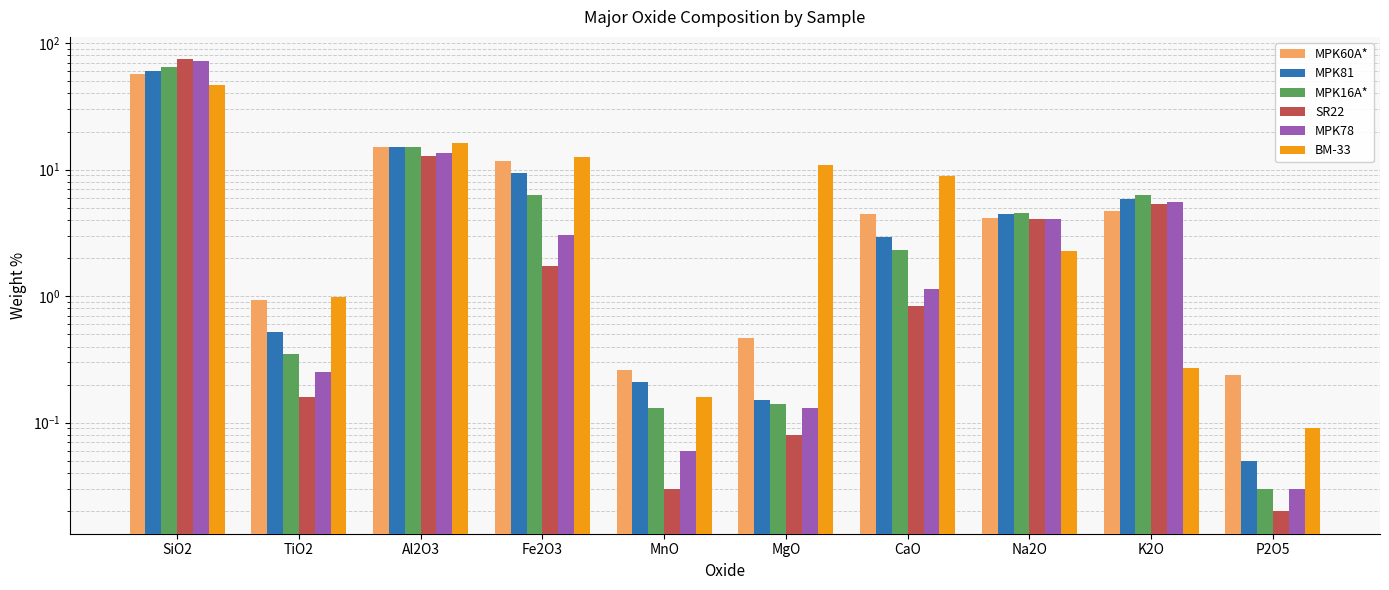

At which label is BM-33 closest to 23?

Al2O3